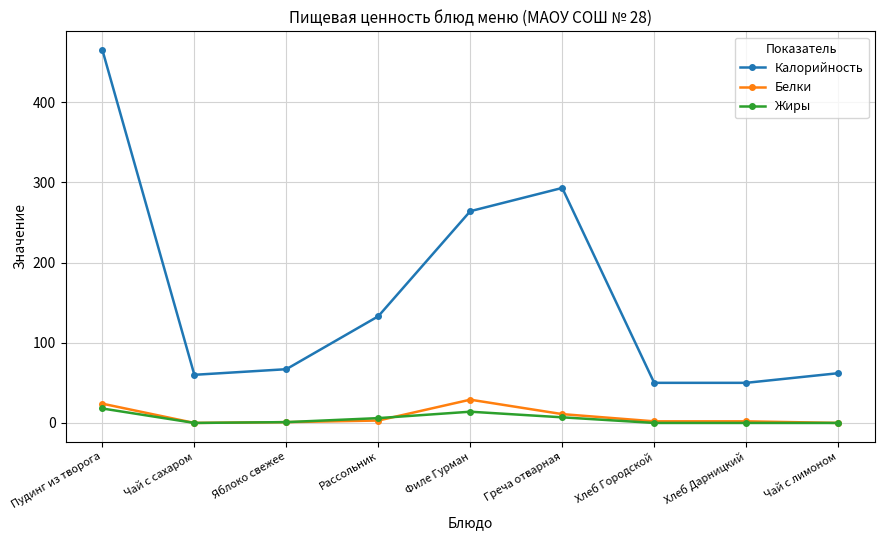

At which label does Белки reach its peak?

Филе Гурман